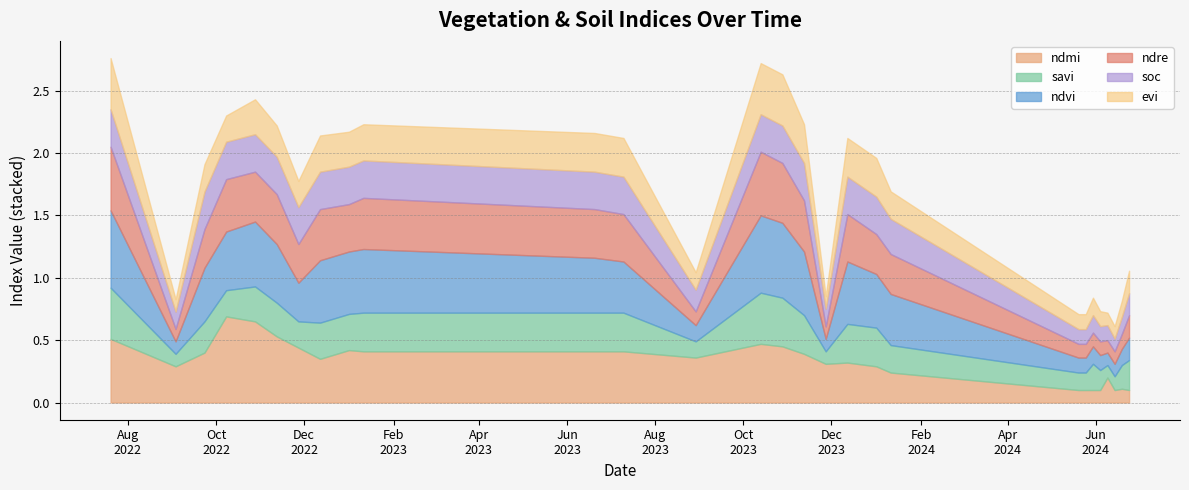

What is the difference between the highest and lowest values at 01-01-2023?

0.2